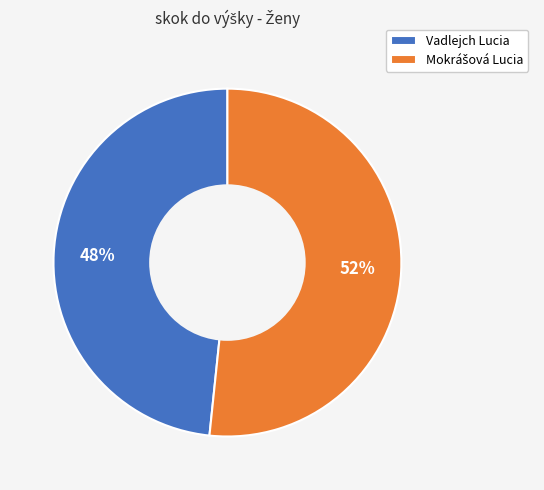

The Vadlejch Lucia slice represents 54% of the pie. True or false?

False